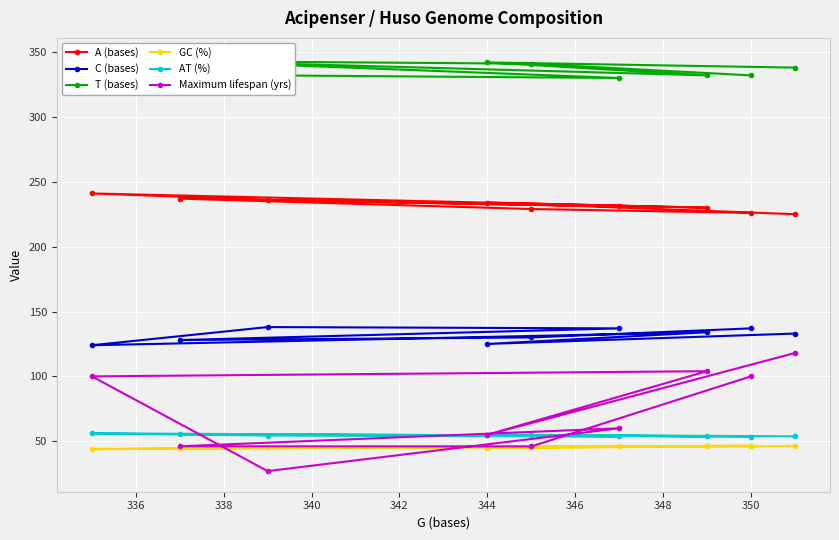

Which series has the largest total across all categories?

T (bases)